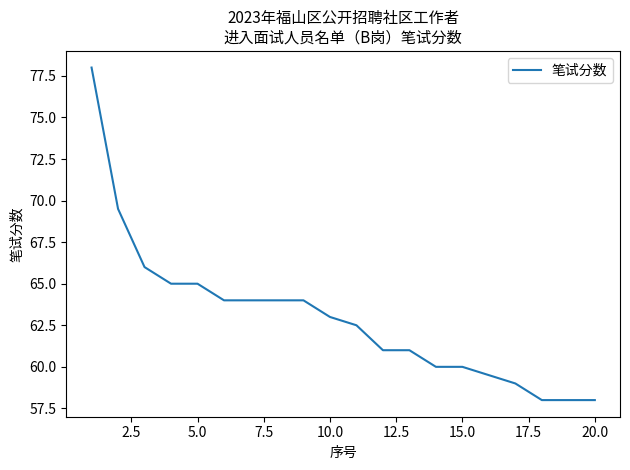

What is the difference between the maximum and minimum values?

20.0